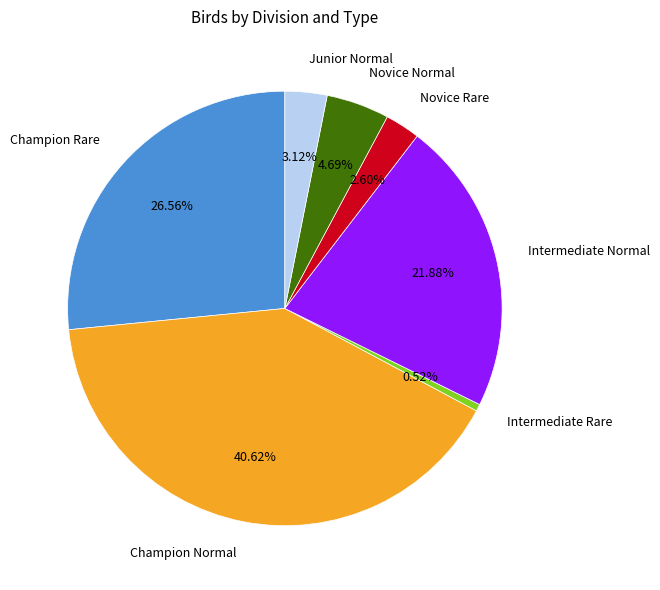

The Champion Normal slice represents 52% of the pie. True or false?

False